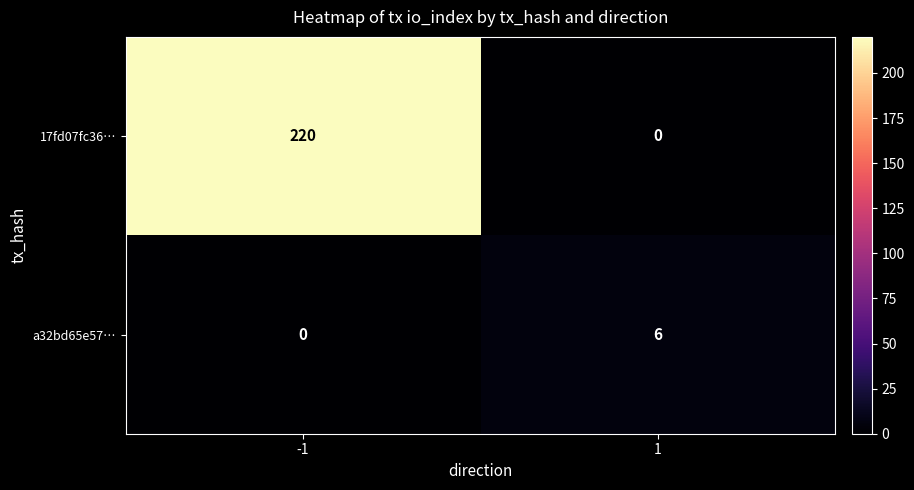

What is the highest value of the a32bd65e57… series?

6